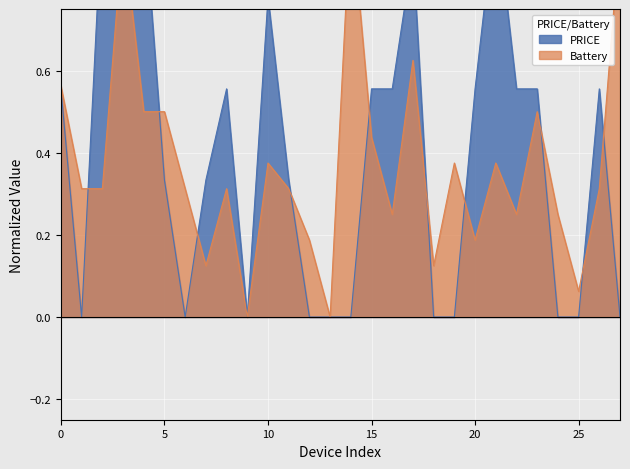

Count the number of data series in this chart.

2